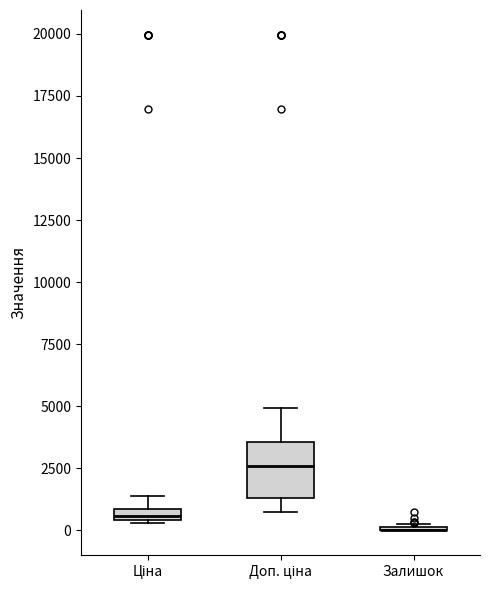

Where does the upper whisker of the box for Доп. ціна end on the y-axis? The values are not printed on the chart, so give them approximately, as read against the axis.

5000